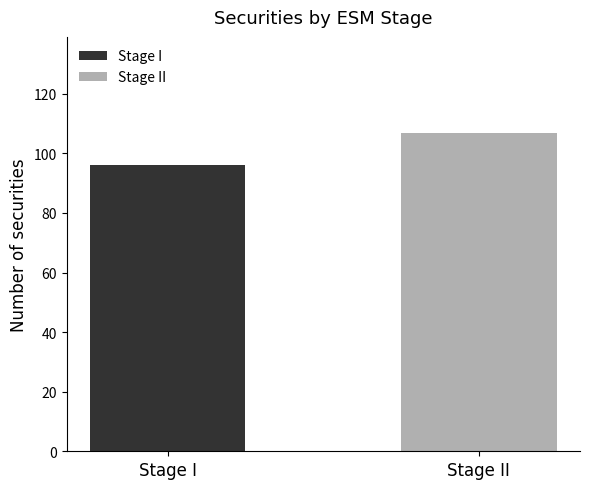

What is the highest value of the Stage I series?

96